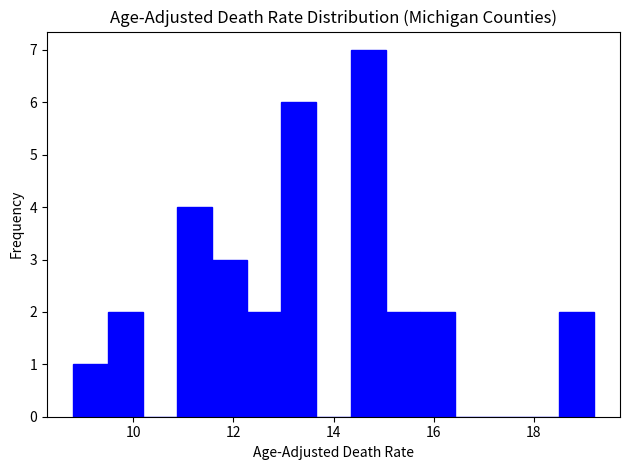

Around what value on the x-axis is the tallest bar? Give the approximate position of its centre, as read against the axis.

14.6